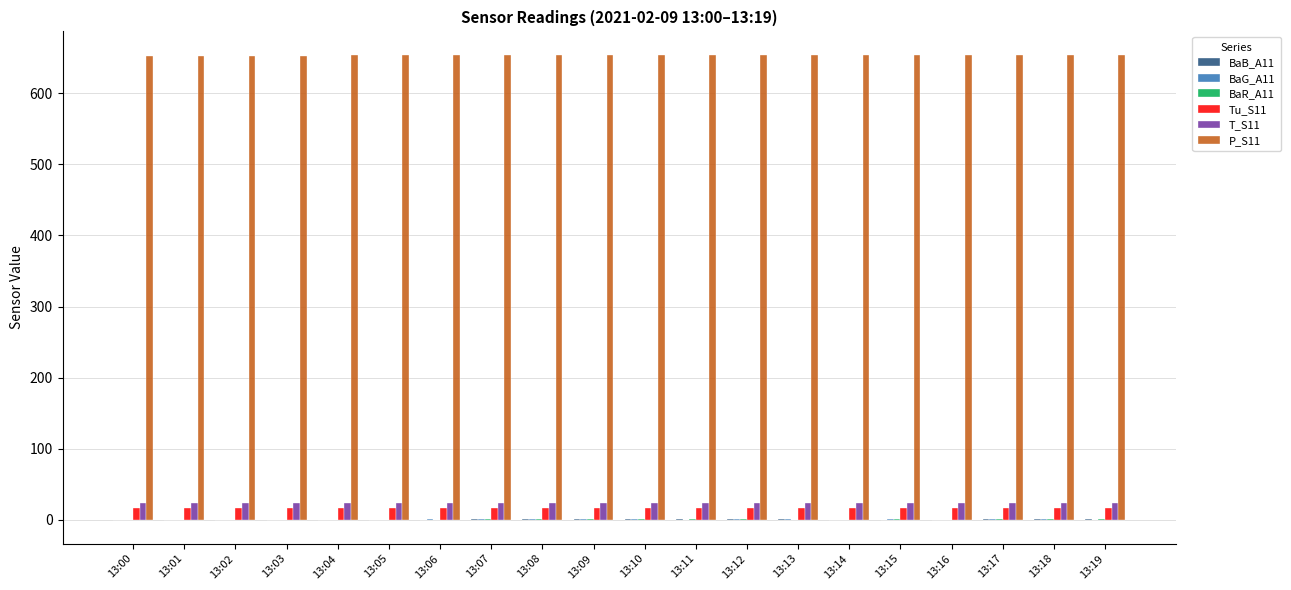

What is the greatest value displayed?

654.5